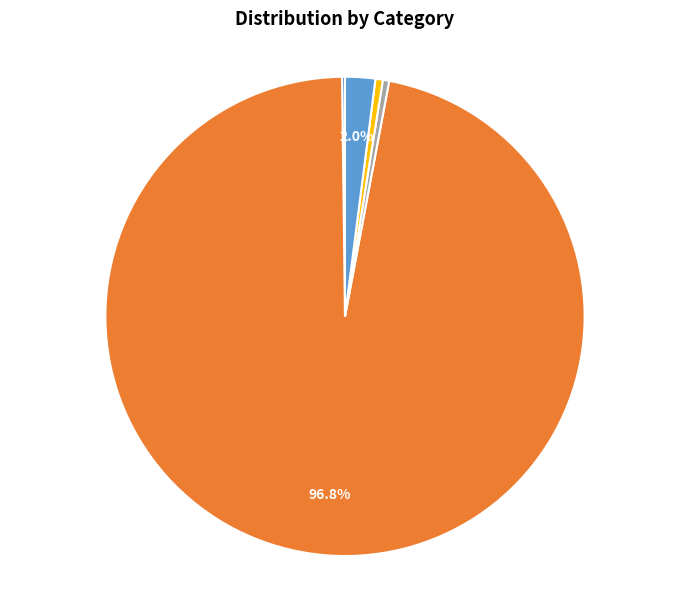

Is it true that StuPoliP is 90% of the pie?

False